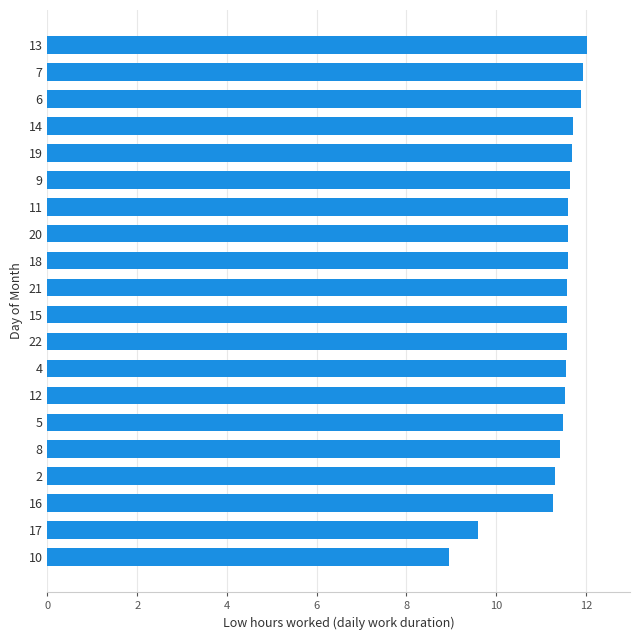

What is the minimum value shown in the chart?

8.9